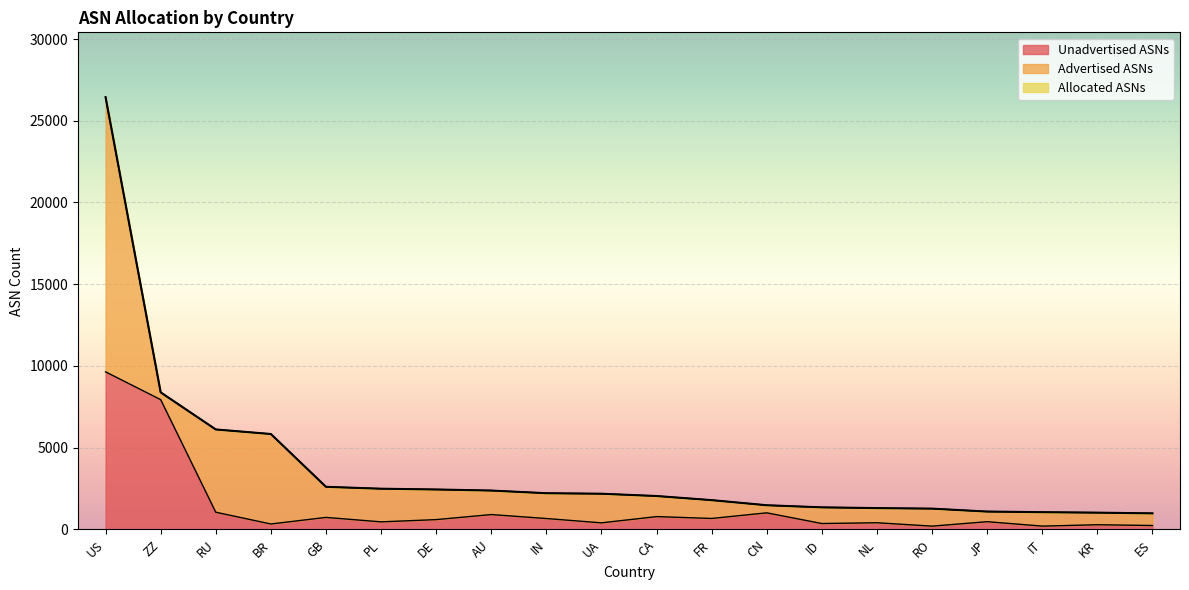

What is the sum of the Unadvertised ASNs values at CA and RO?

984